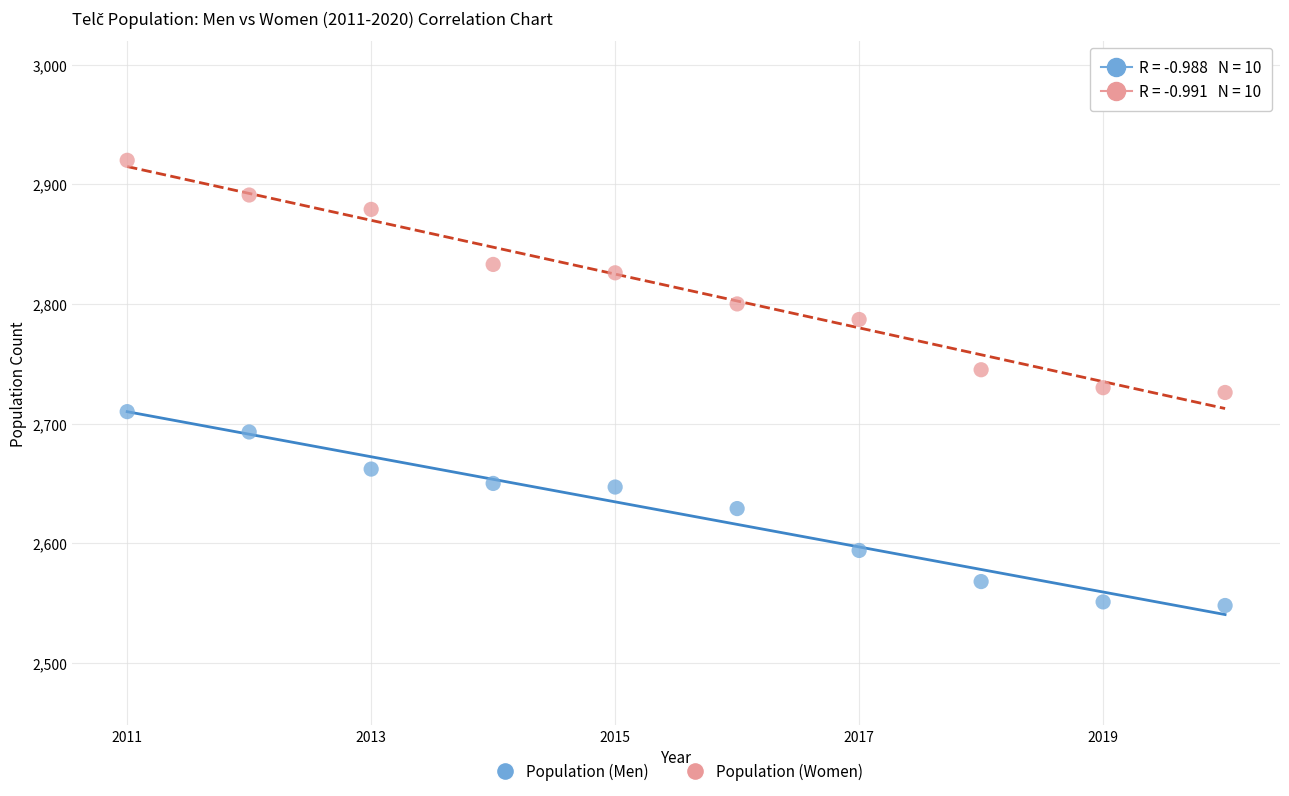

Which series has the widest spread of Y values?

Population (Women)